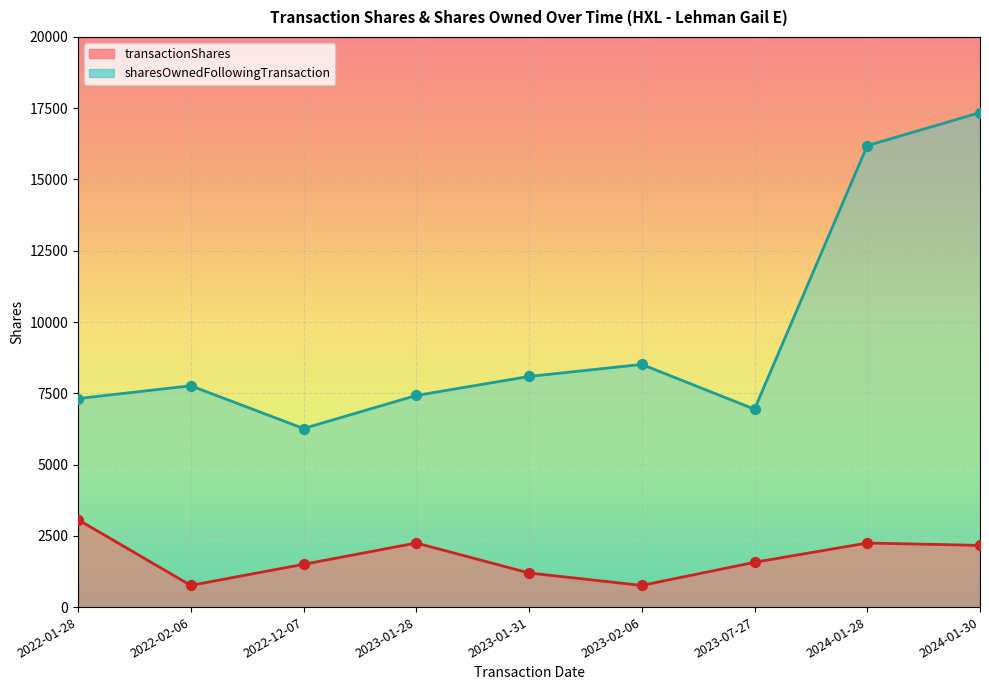

At how many categories does at least one series exceed 11288?

2